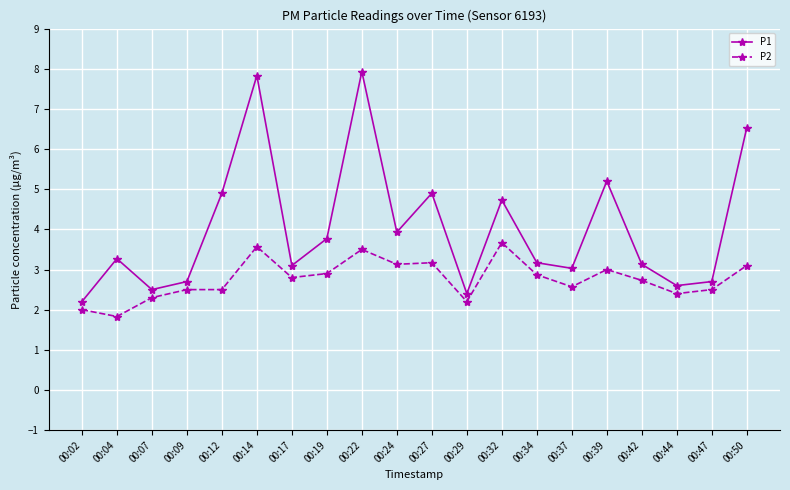

At which label is P2 closest to 2?

00:02